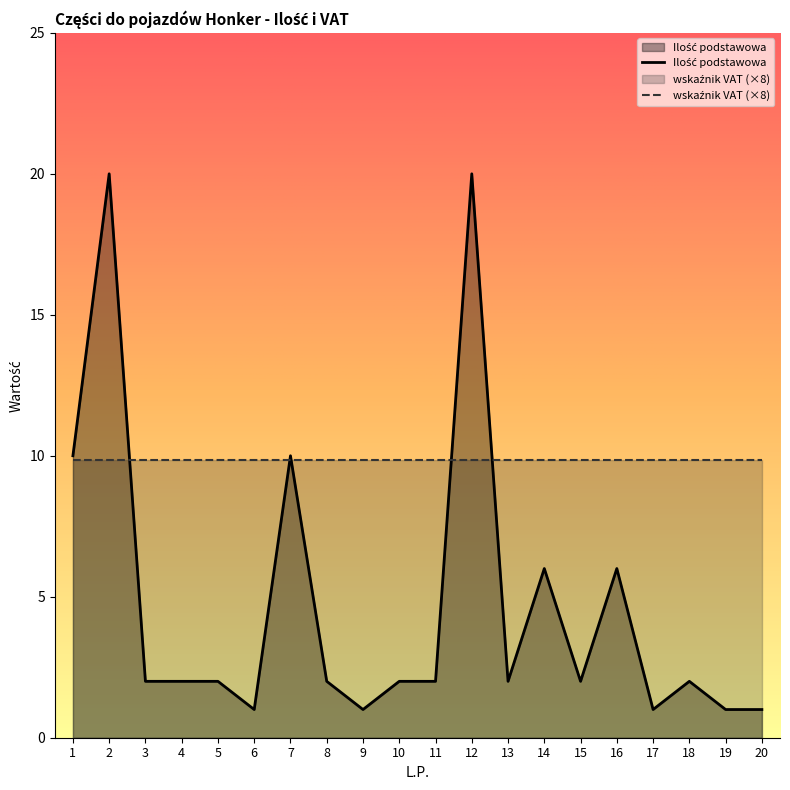

What is the sum of the values at 2 and 16?

26